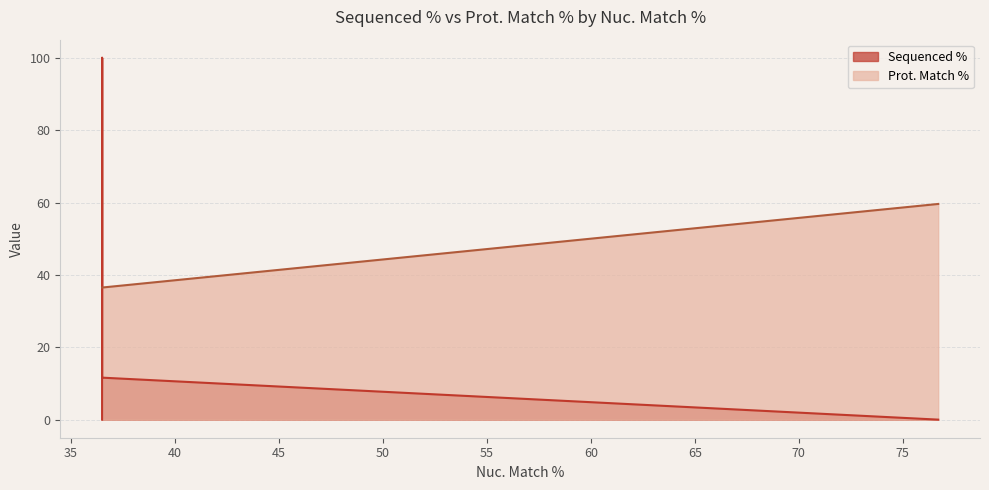

What is the sum of all Prot. Match % values?

228.7